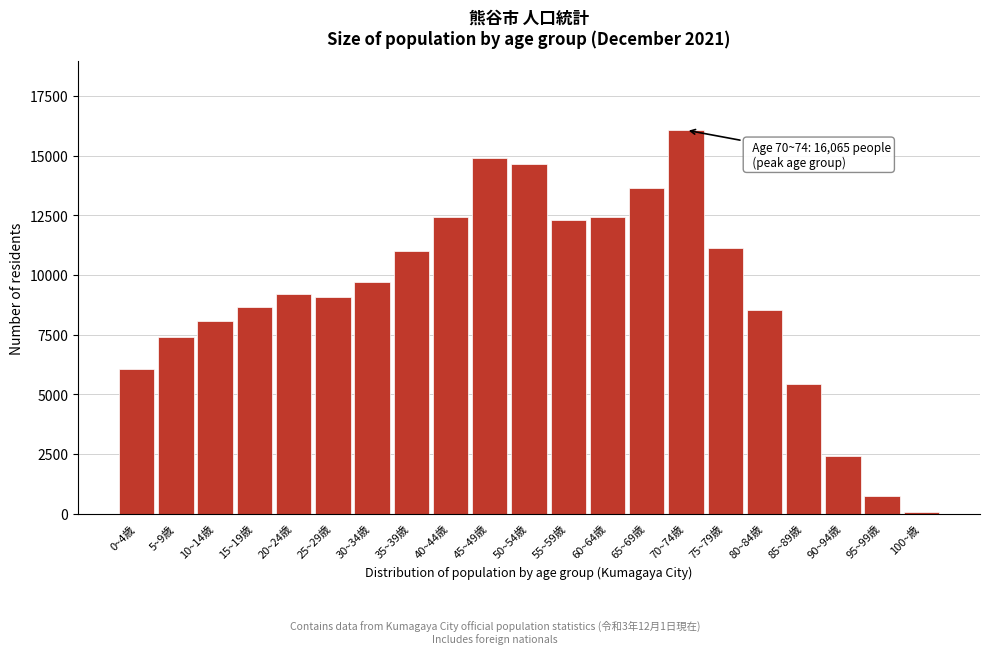

What is the maximum value shown in the chart?

16065